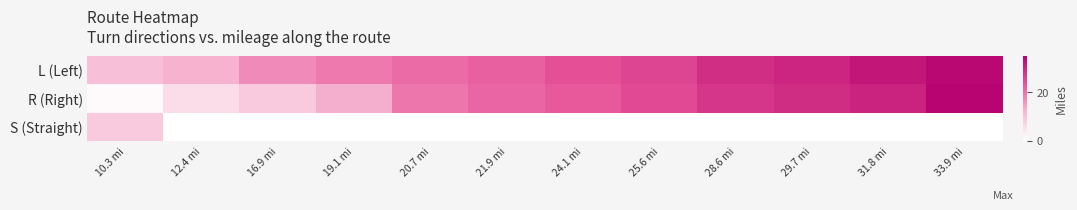

Which category has the lowest value across all series?

12.4 mi